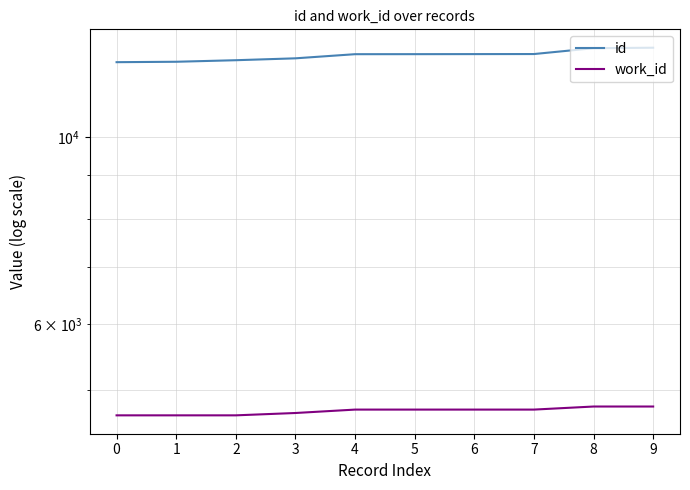

Which series changed the most between 3 and 8?

id